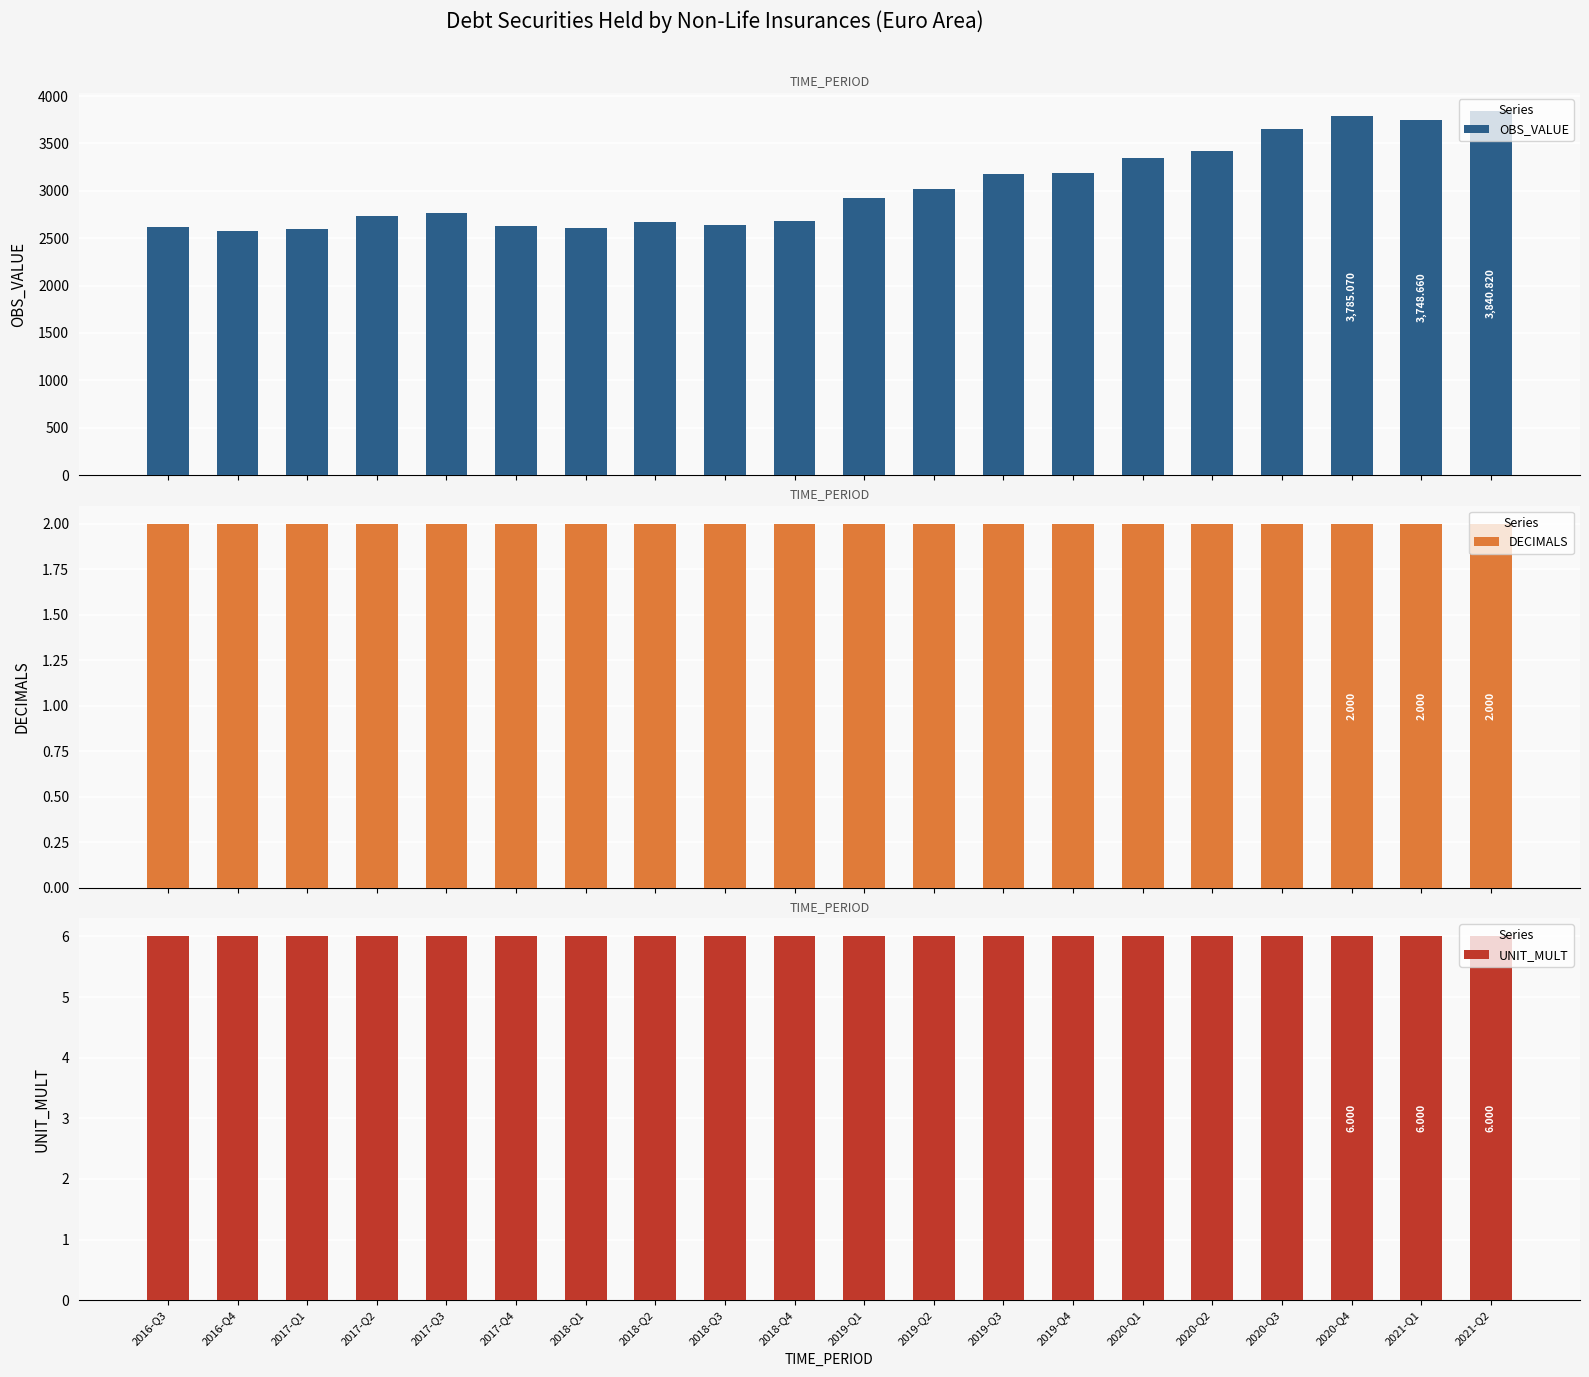

Are the bars grouped side by side (vs. stacked)?

Yes